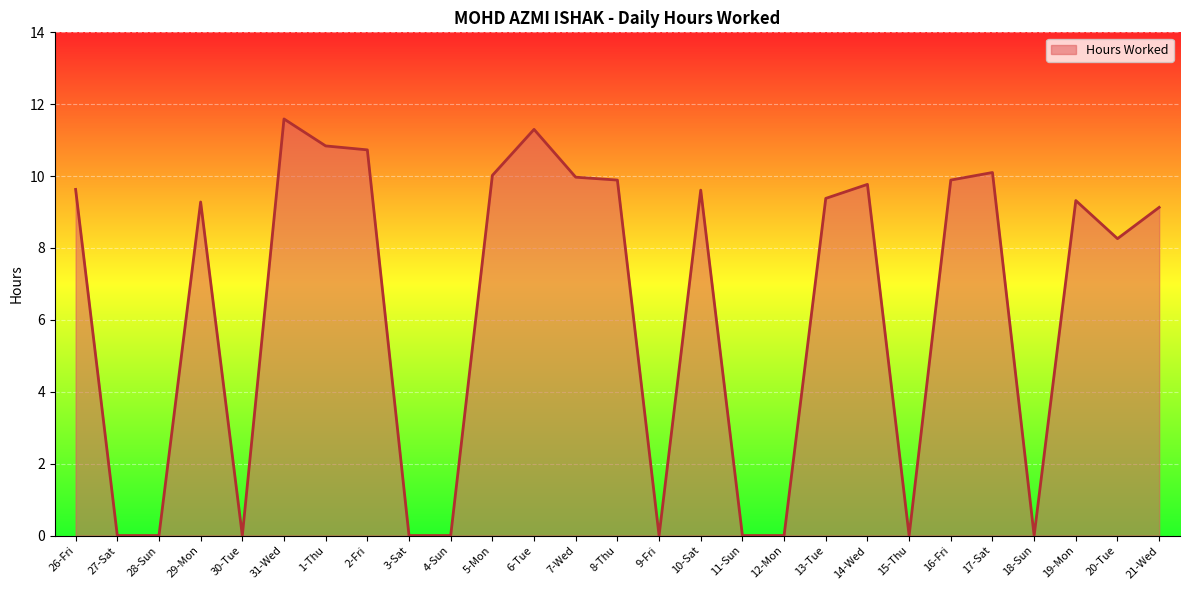

Where does the data first go above 9?

26-Fri